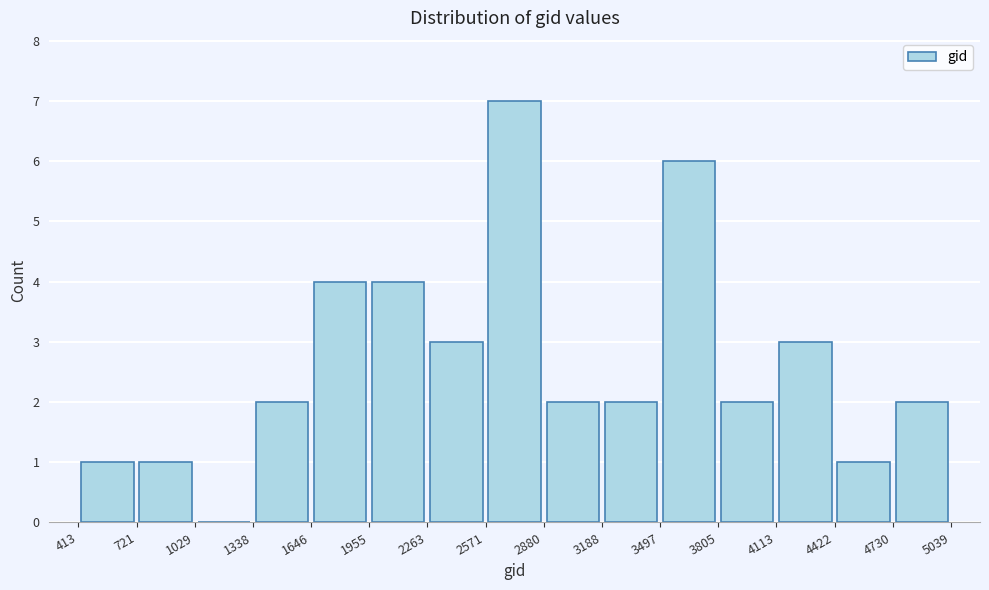

Which range on the x-axis has the tallest bar?

2571 to 2880